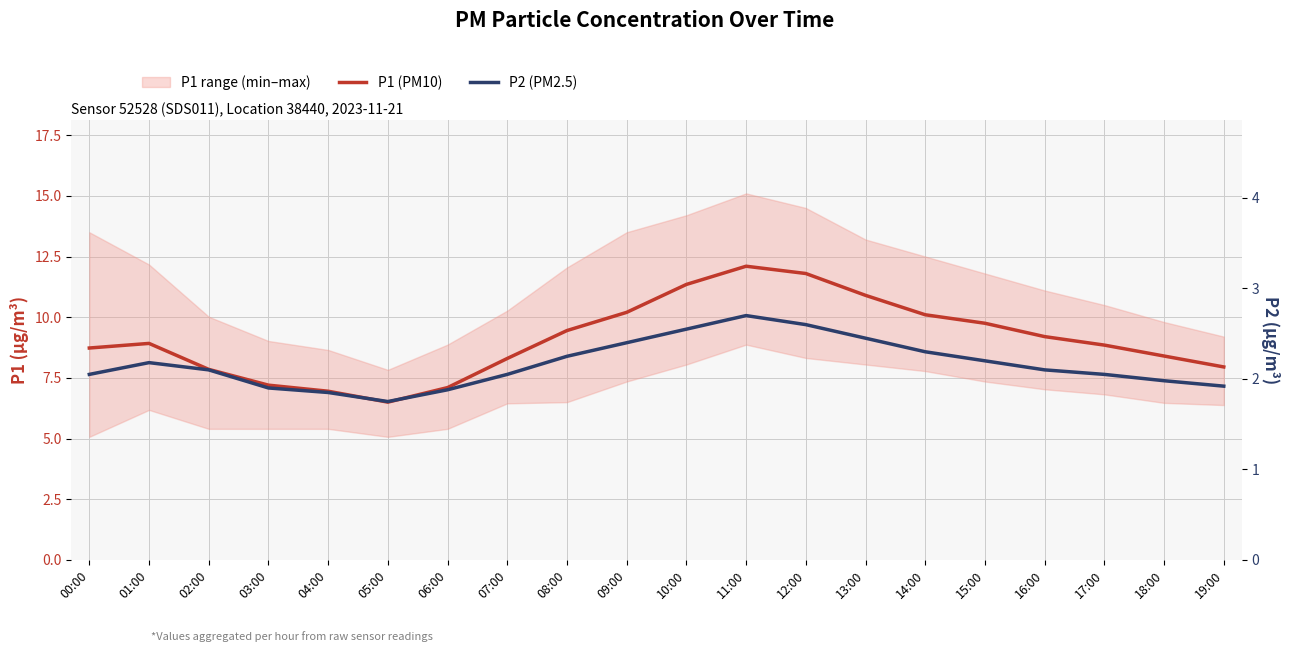

How many categories are shown in the chart?

20